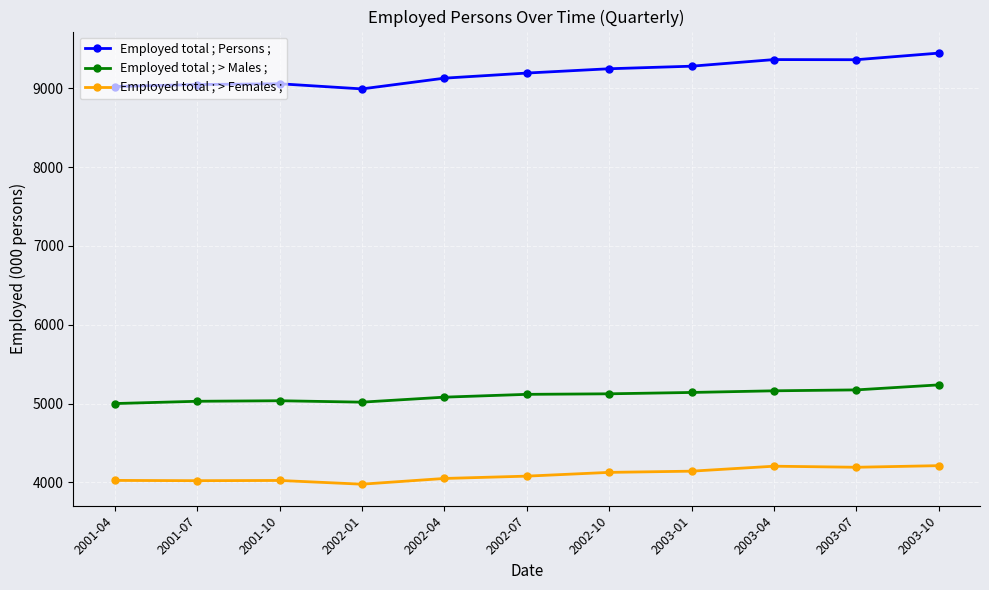

What are all the series names shown in the legend?

Employed total ; Persons ;, Employed total ; > Males ;, Employed total ; > Females ;